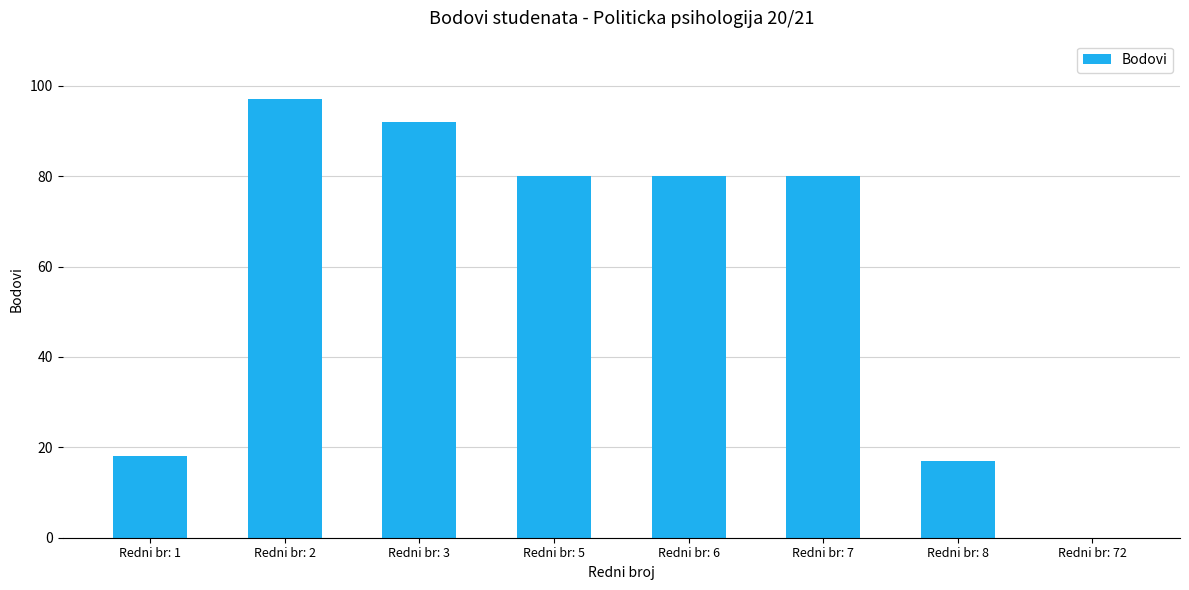

What is the greatest value displayed?

97